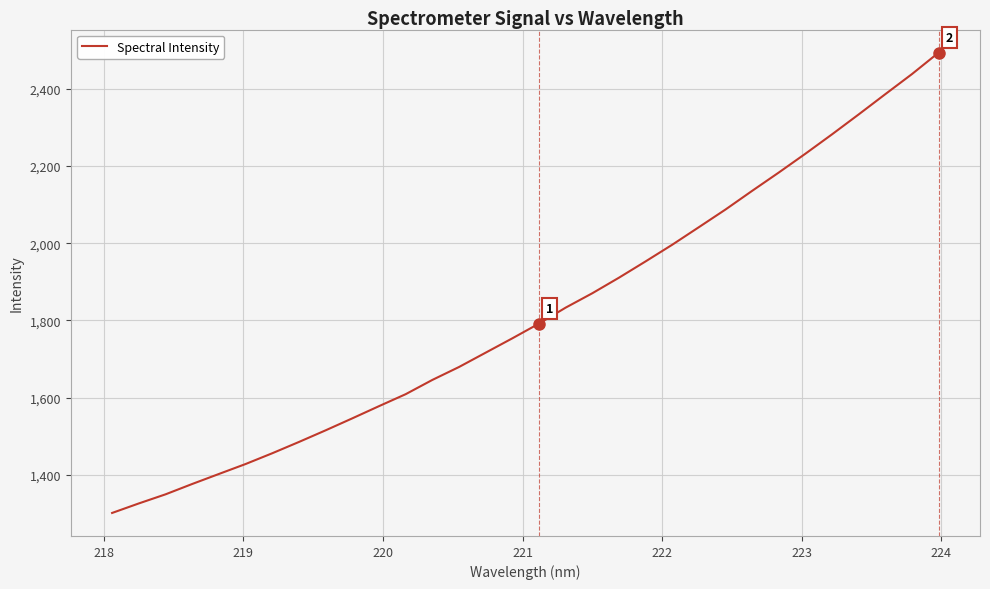

What is the greatest value displayed?

2493.6